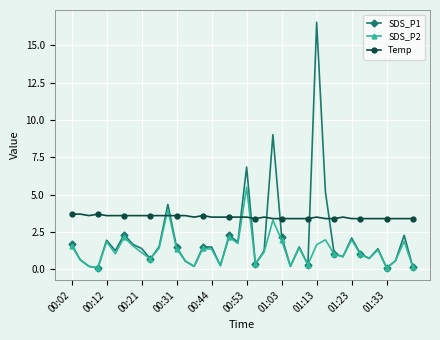

What is the value of the SDS_P1 point at the 11th from the left?

1.5